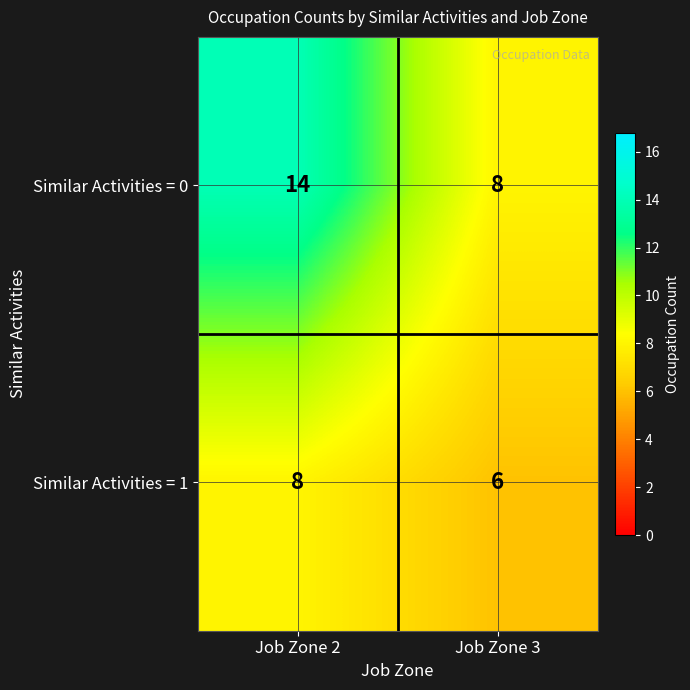

The Similar Activities = 0 series shows 5 at Job Zone 3. True or false?

False